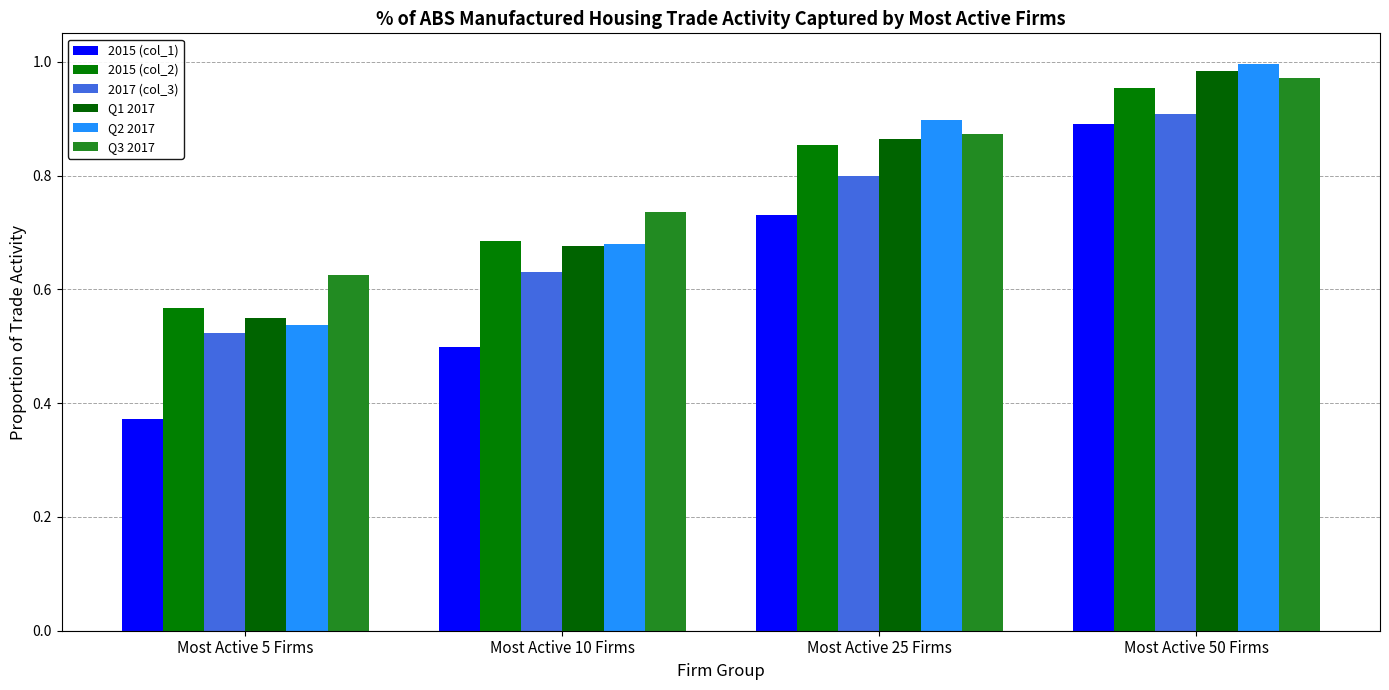

Reading left to right, extract all data points from this chart.

2015 (col_1): 0.4	0.5	0.7	0.9
2015 (col_2): 0.6	0.7	0.9	1.0
2017 (col_3): 0.5	0.6	0.8	0.9
Q1 2017: 0.5	0.7	0.9	1.0
Q2 2017: 0.5	0.7	0.9	1.0
Q3 2017: 0.6	0.7	0.9	1.0